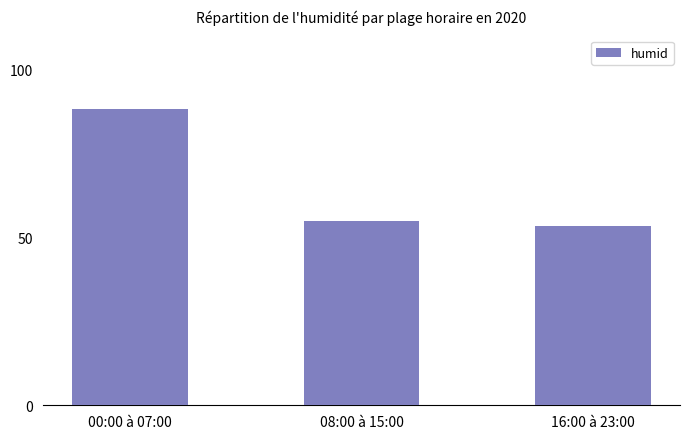

List the labels in order of value, smallest first.

16:00 à 23:00, 08:00 à 15:00, 00:00 à 07:00